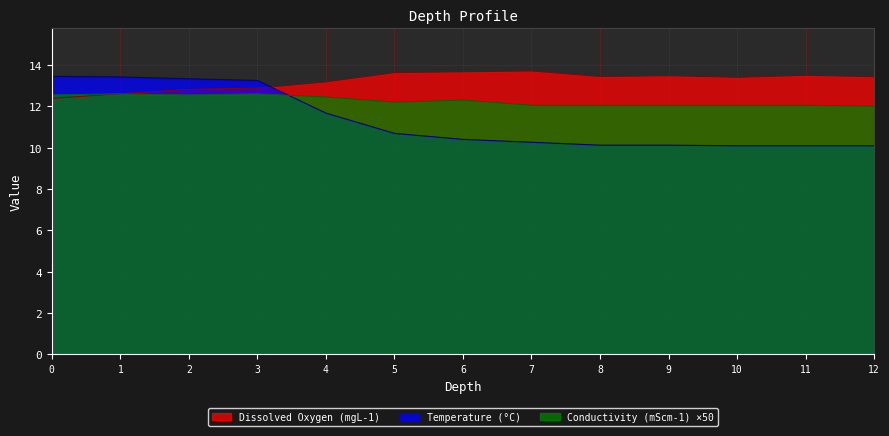

Does the chart display data point markers on the line(s)?

No